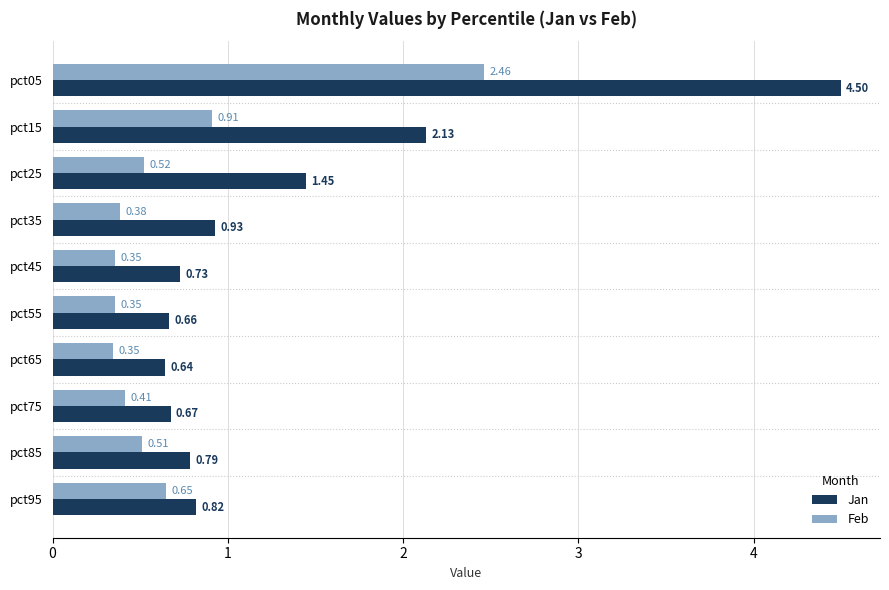

What is the difference between the second highest and second lowest values in the Jan series?

1.5